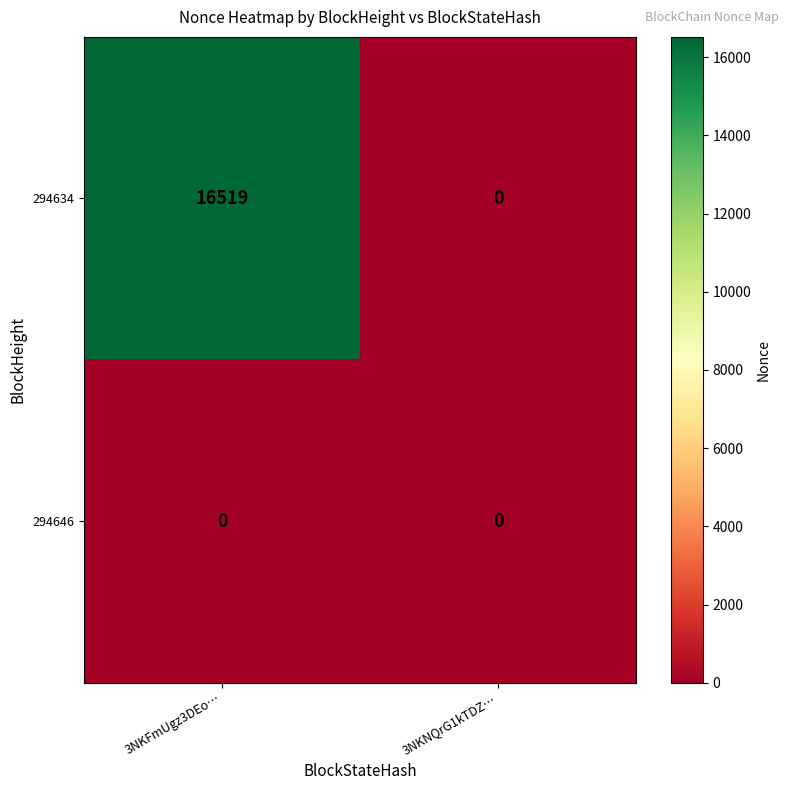

Is it true that 294634 equals -5285 at 3NKNQrG1kTDZ…?

False